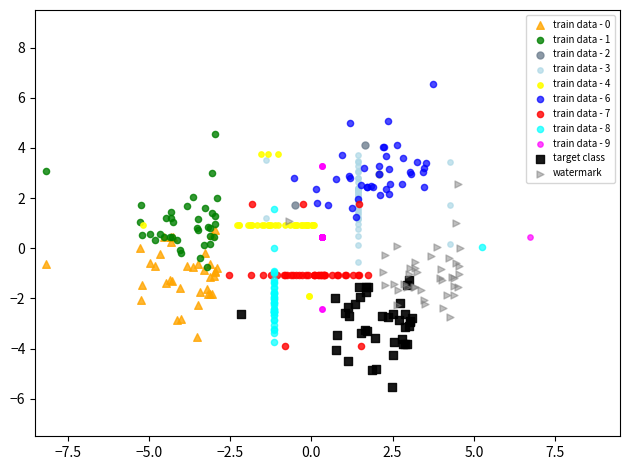

Which series contains the lowest Y value?

target class